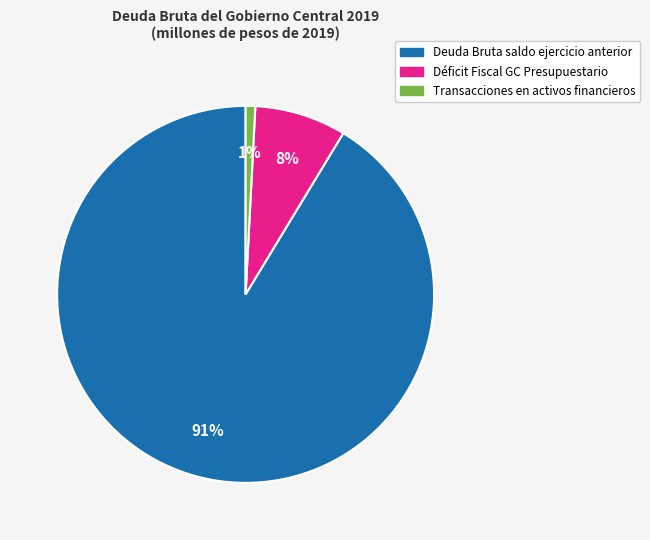

To the nearest percent, what is the average slice percentage?

33%